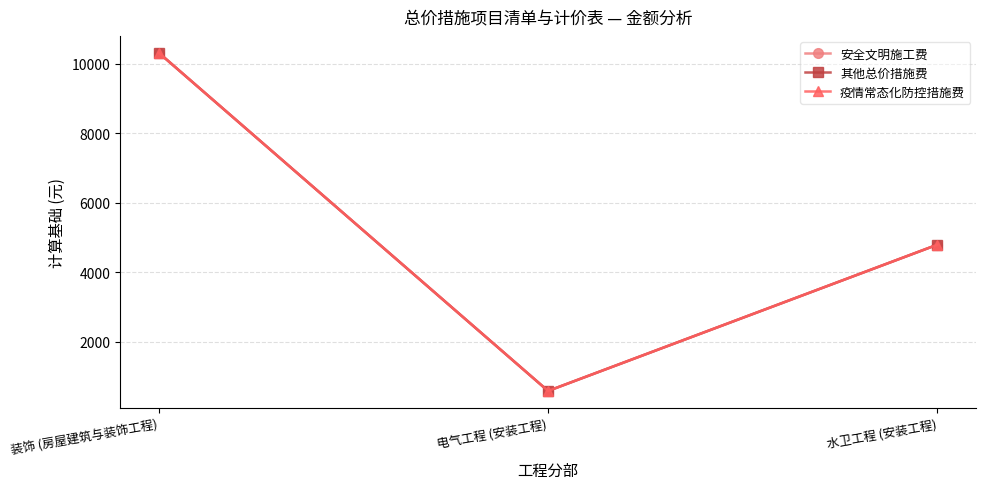

Is the value of 其他总价措施费 at 电气工程 (安装工程) greater than the value of 疫情常态化防控措施费 at 电气工程 (安装工程)?

No